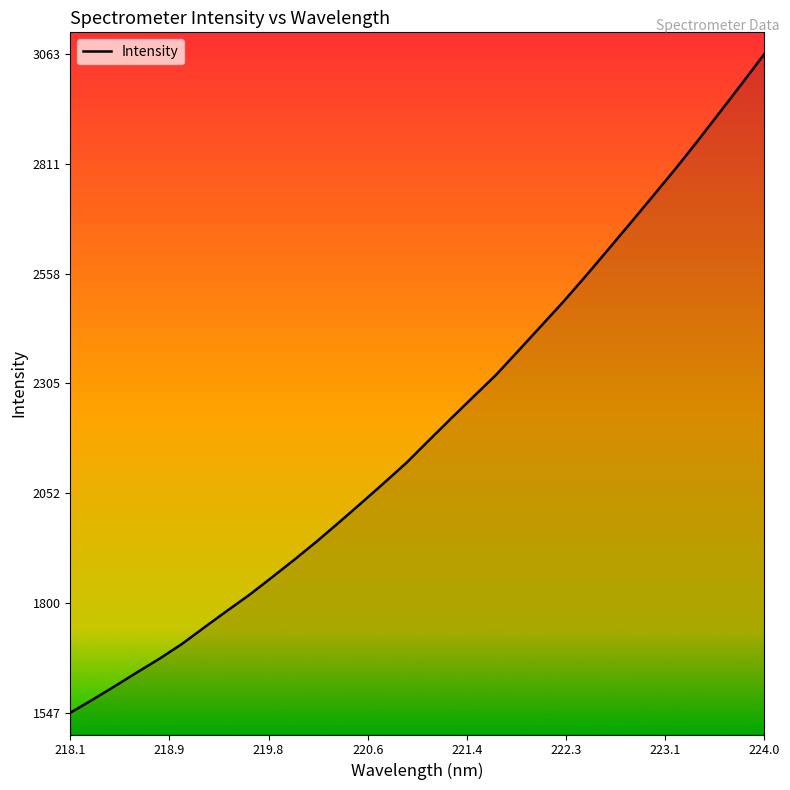

What is the sum of all values?

70551.1